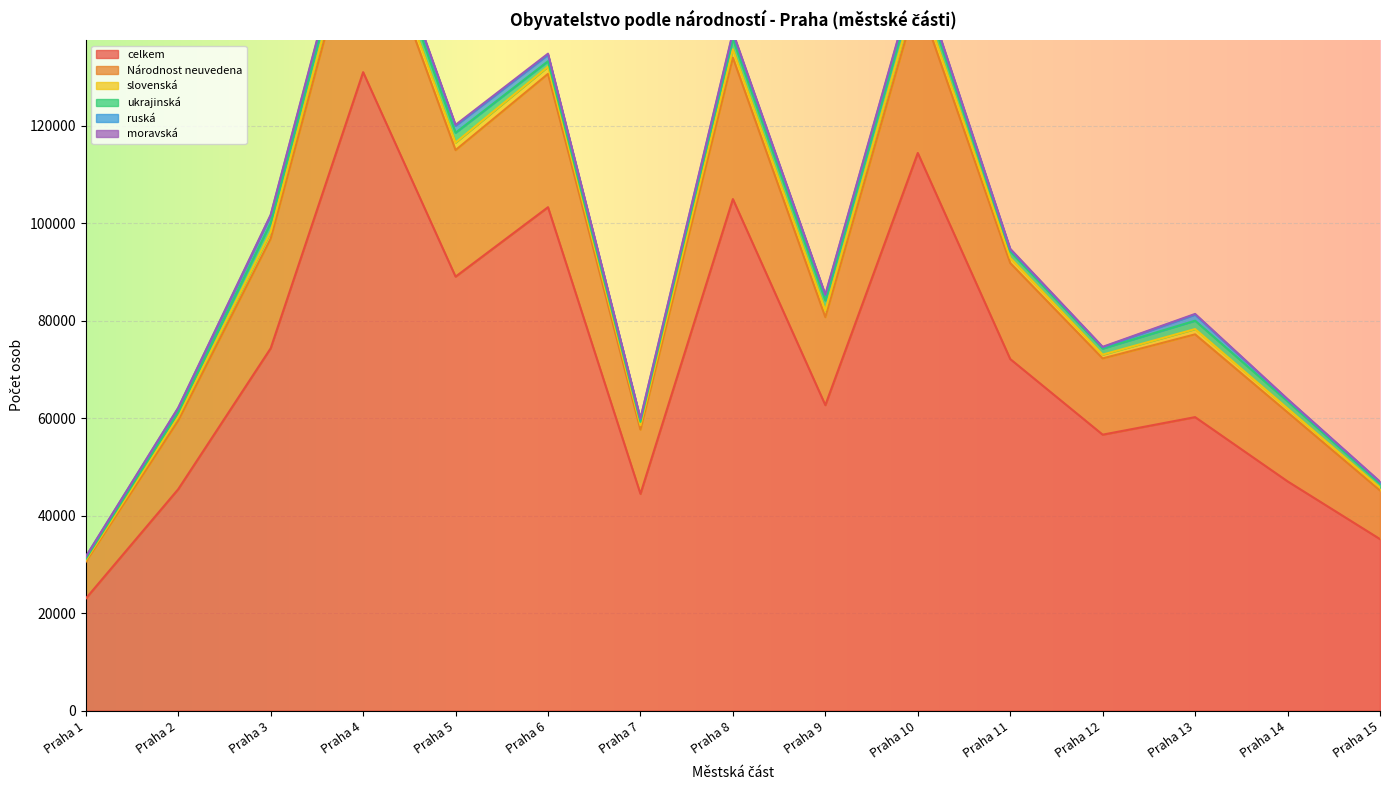

What is the lowest value of the celkem series?

22967